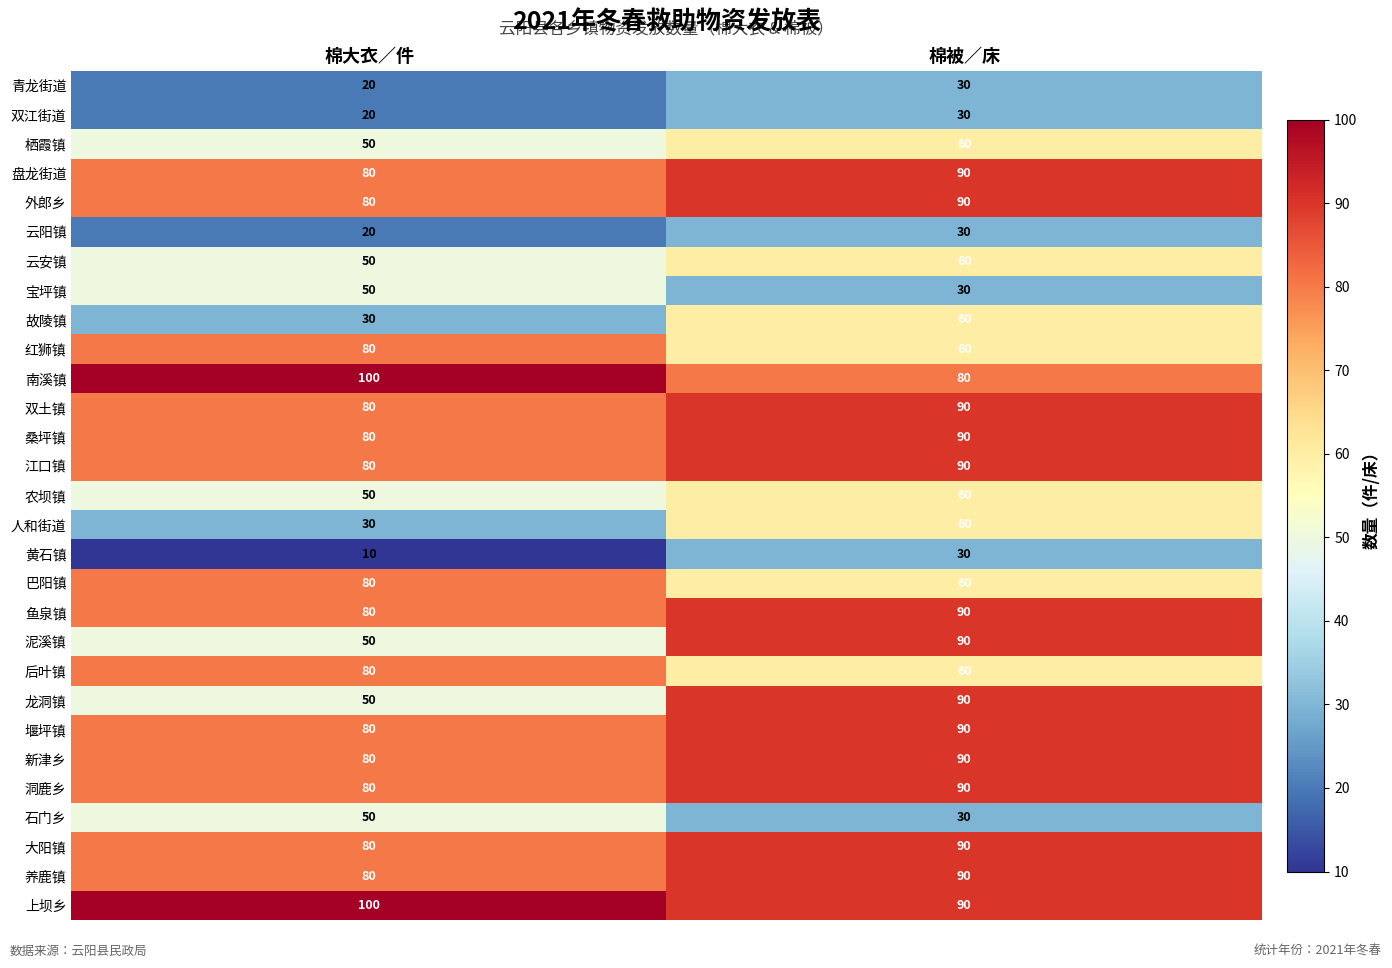

List the labels in order of 农坝镇 value, smallest first.

棉大衣／件, 棉被／床